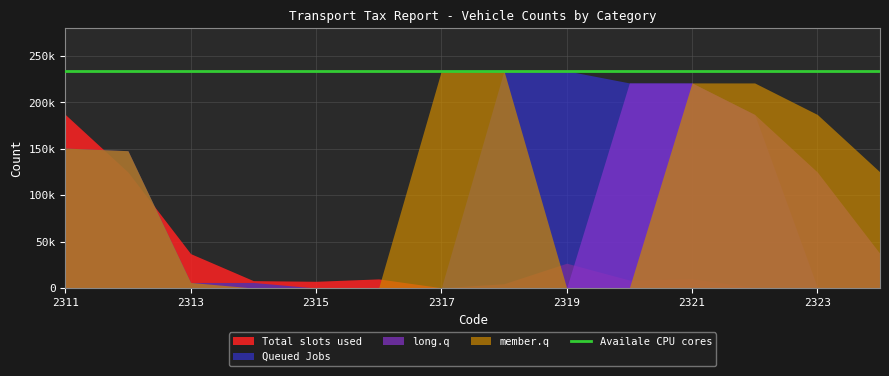

Which category has the lowest value in the Total slots used series?

2324